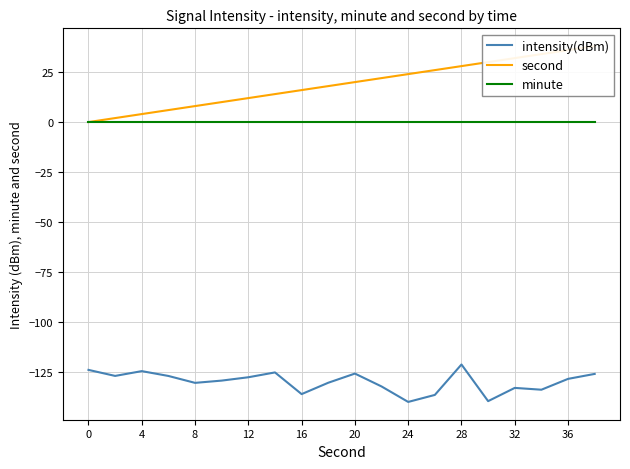

True or false: intensity(dBm) and minute intersect in this chart.

False